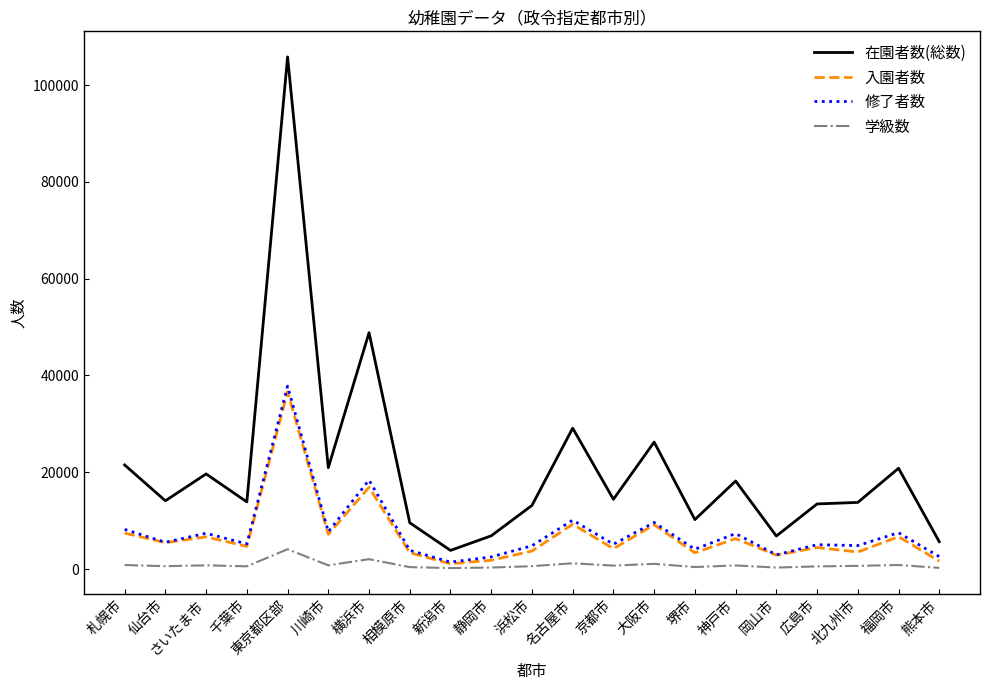

What is the highest value of the 在園者数(総数) series?

105819